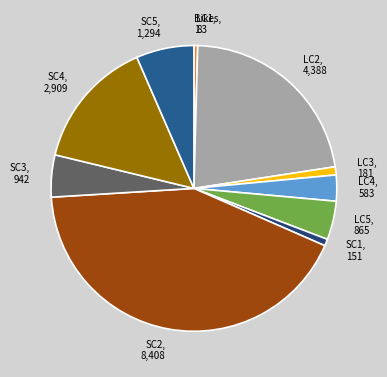

Which has a higher value, SC4, 2,909 or SC1, 151?

SC4, 2,909